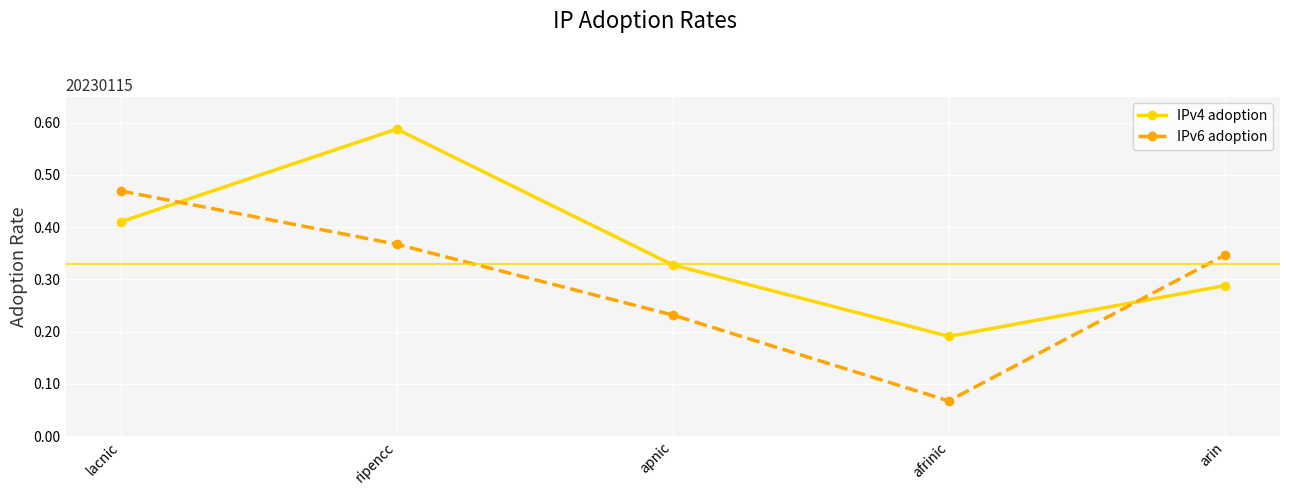

Is it true that IPv6 adoption equals 0.0 at afrinic?

False